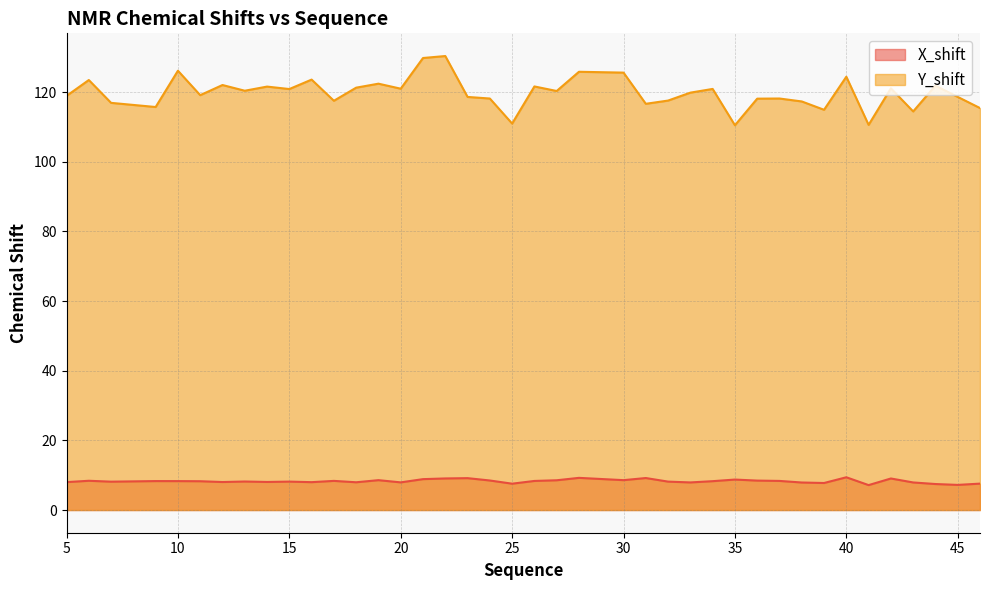

True or false: Y_shift has a value of 183.1 at 43.

False